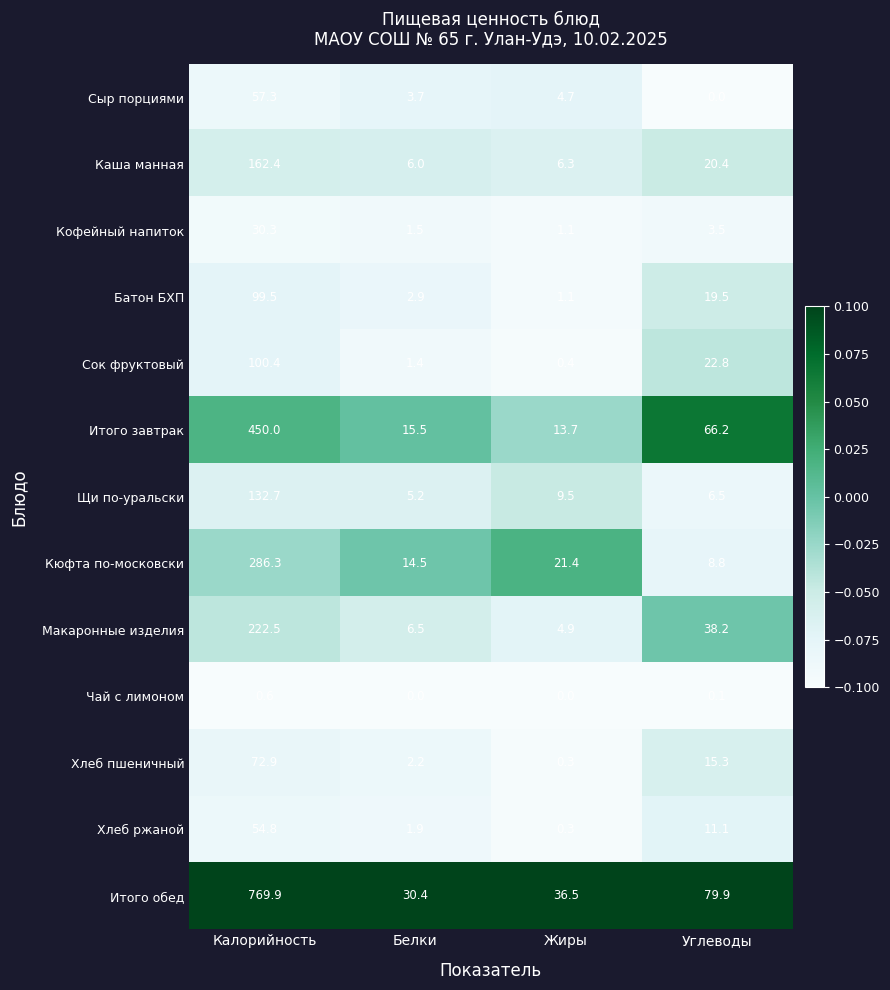

List the series in order of their peak value, lowest first.

Чай с лимоном, Кофейный напиток, Хлеб ржаной, Сыр порциями, Хлеб пшеничный, Батон БХП, Сок фруктовый, Щи по-уральски, Каша манная, Макаронные изделия, Кюфта по-московски, Итого завтрак, Итого обед